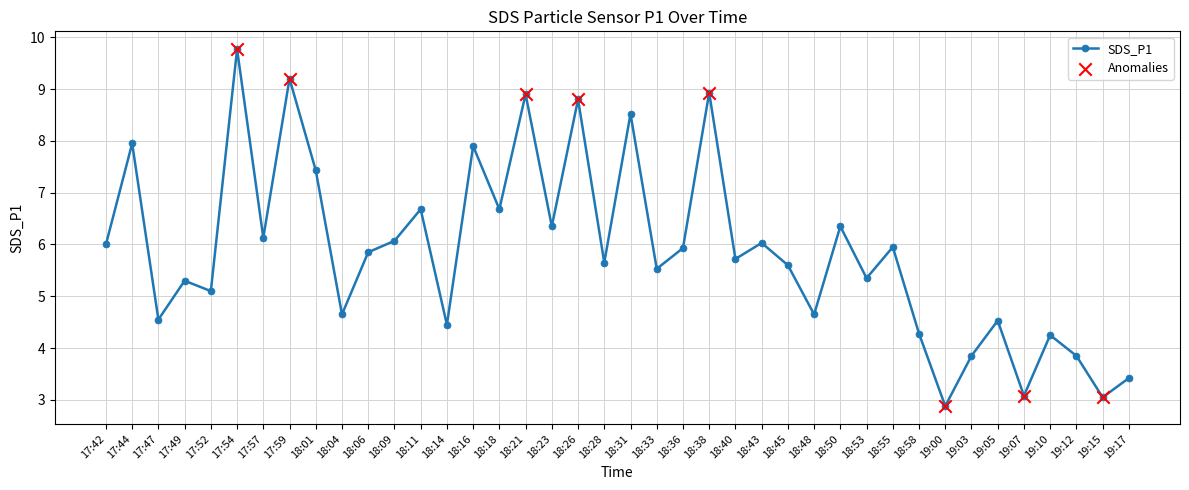

What is the ratio of the value at 18:06 to the value at 17:49?

1.1